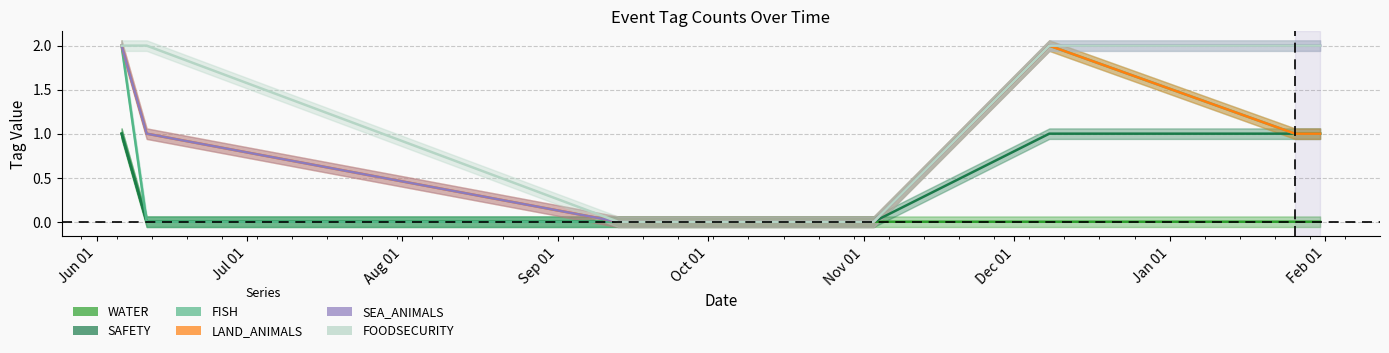

True or false: LAND_ANIMALS has more than 1 points higher than both neighbors.

False